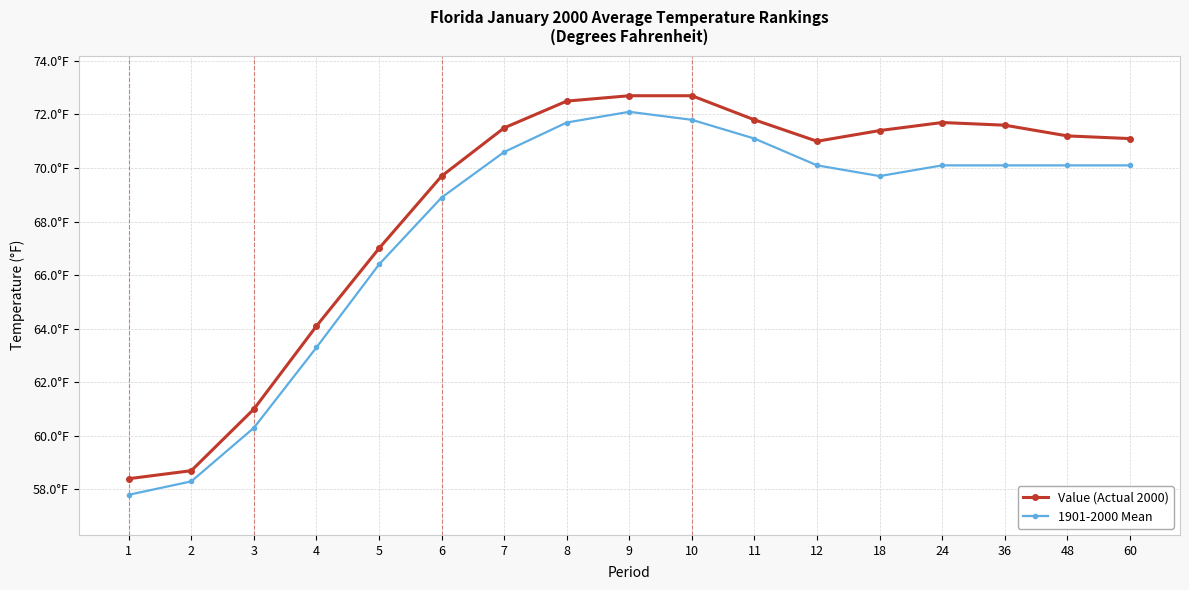

At how many categories does at least one series exceed 69?

12